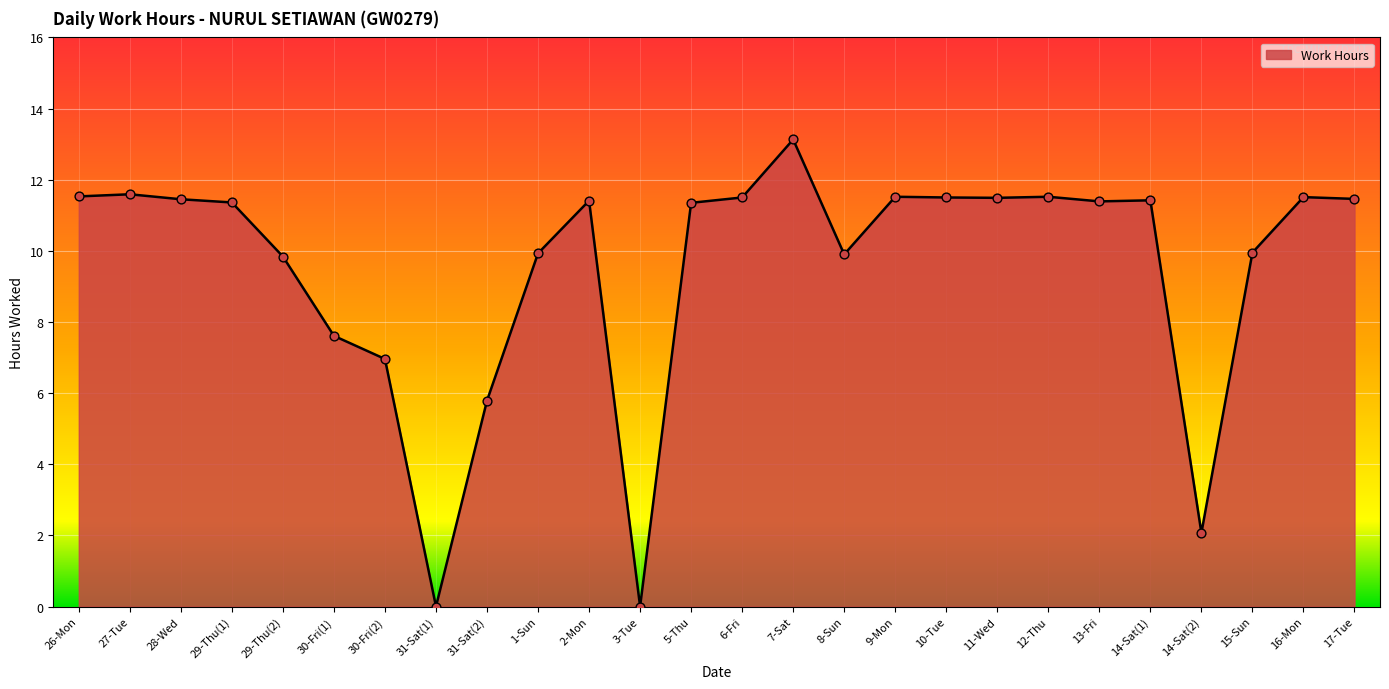

What is the change in value from 11-Wed to 14-Sat(1)?

-0.1